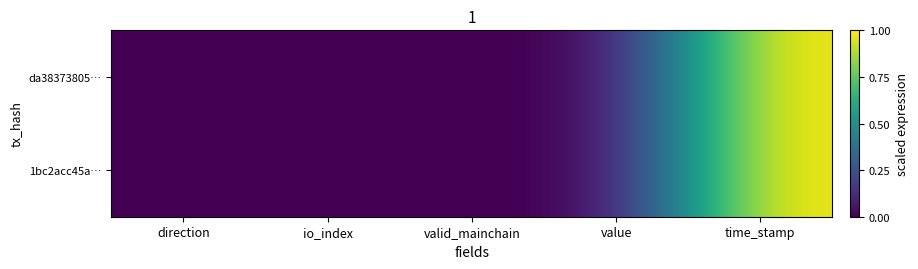

At which category is the sum across all series the highest?

time_stamp